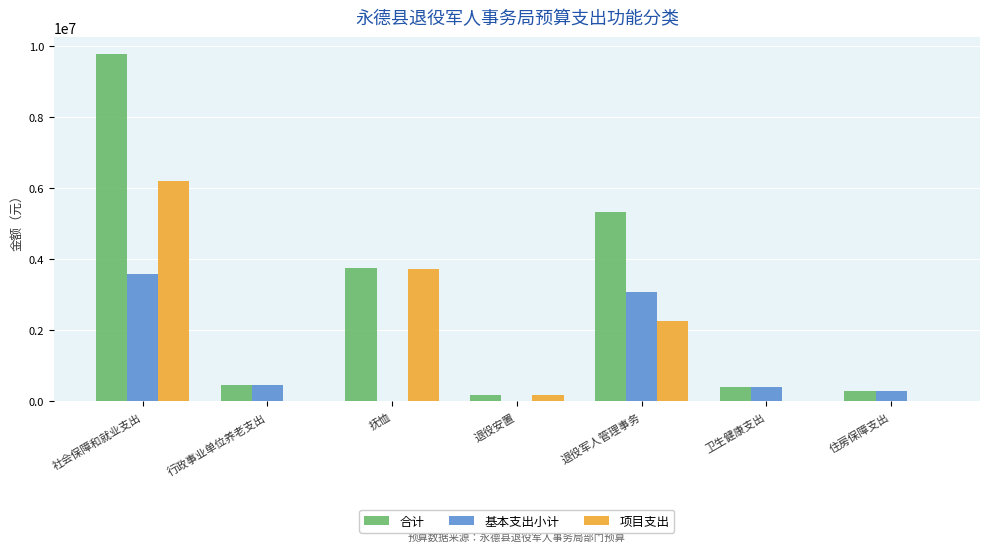

What is the sum of all 基本支出小计 values?

7840541.9